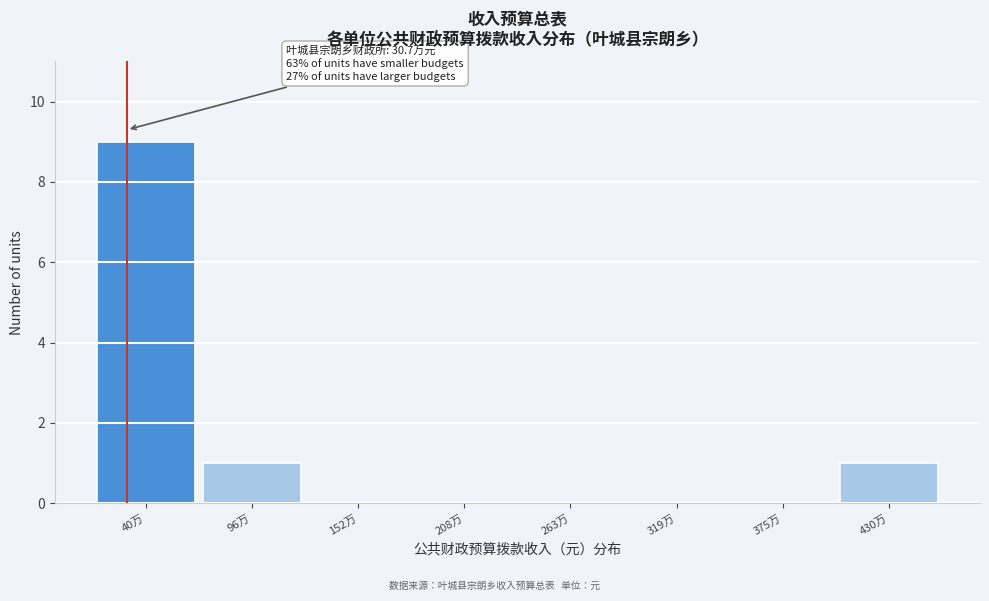

Reading right to left, list all the values displayed in this chart.

430万=1	375万=0	319万=0	263万=0	208万=0	152万=0	96万=1	40万=9